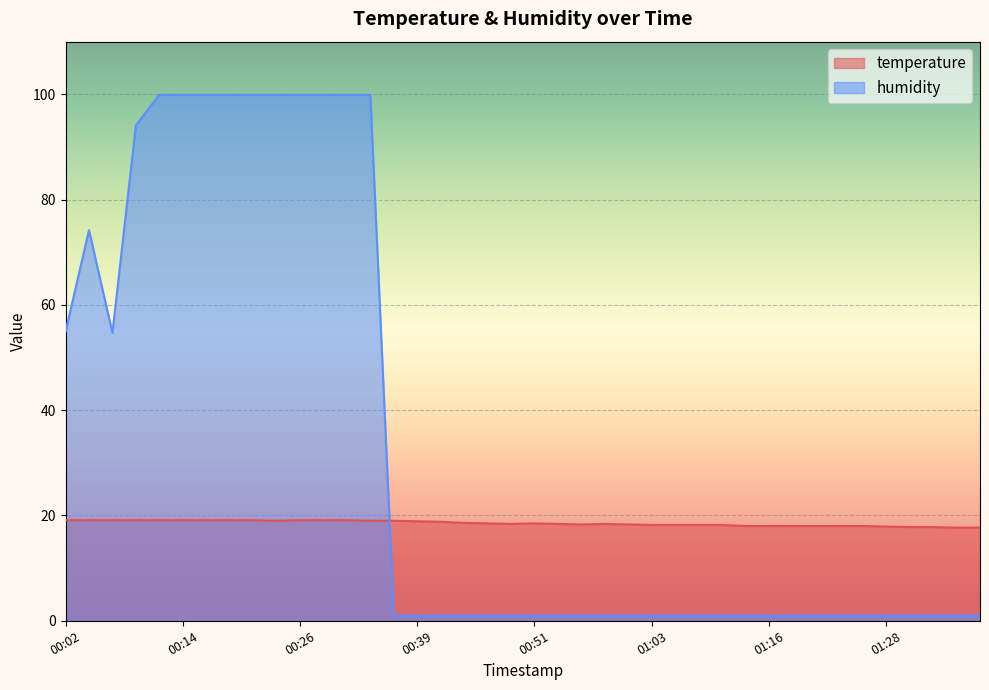

At which category is the sum across all series the highest?

00:12